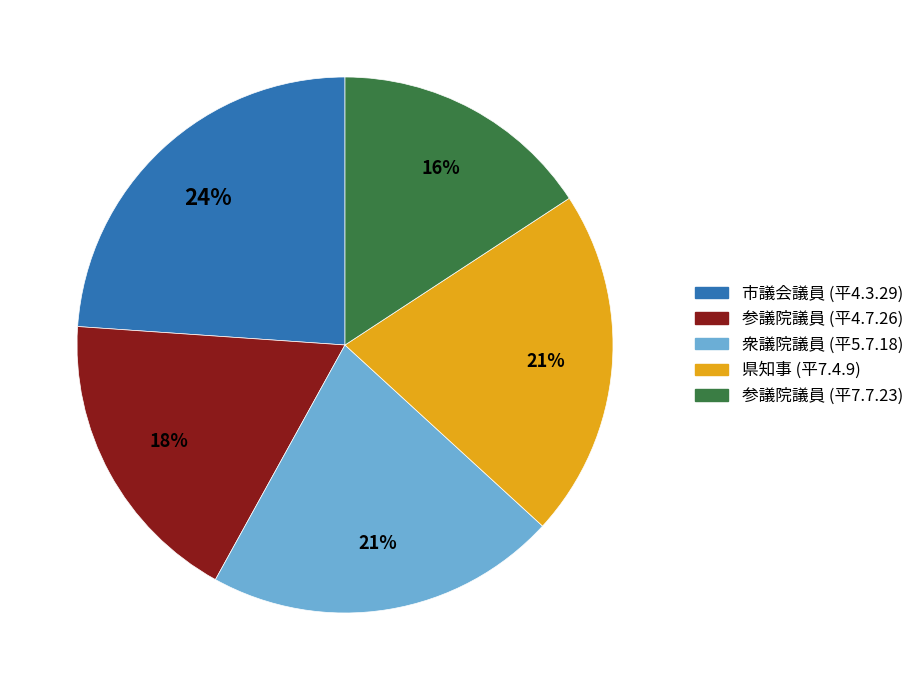

Is there a majority slice in this chart?

No